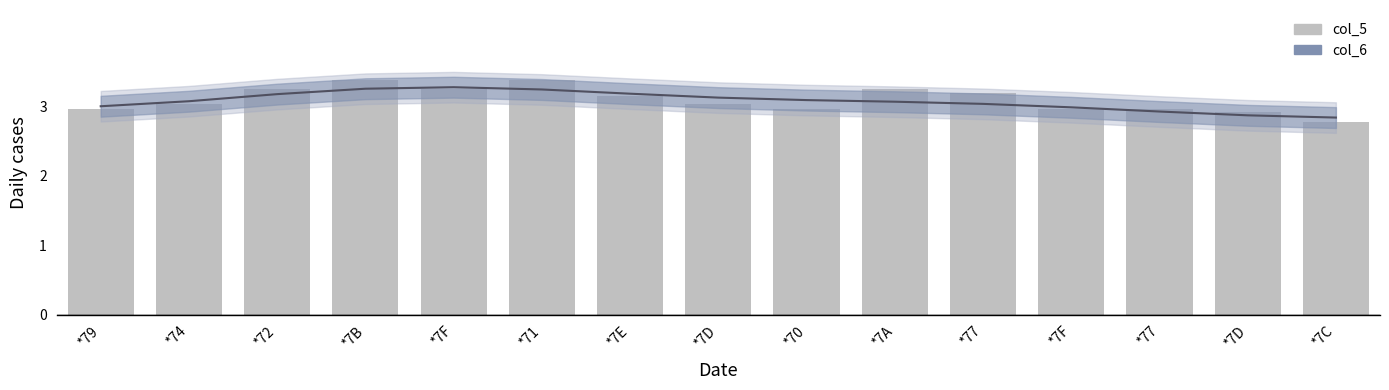

What value does the col_5 series have at *7F?

3.2